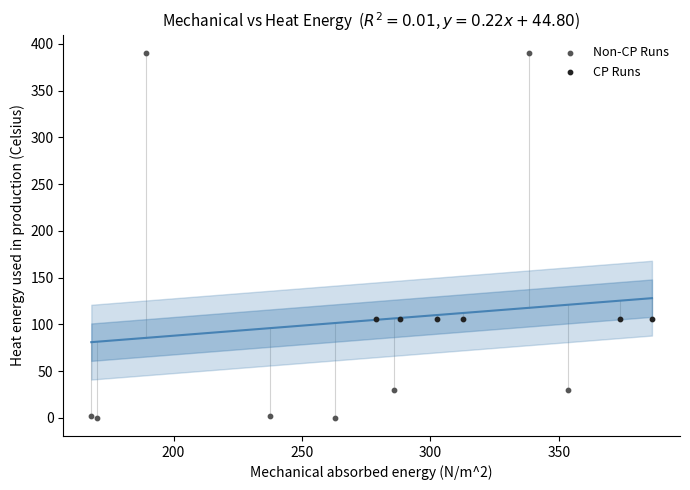

What are all the series names shown in the legend?

Non-CP Runs, CP Runs